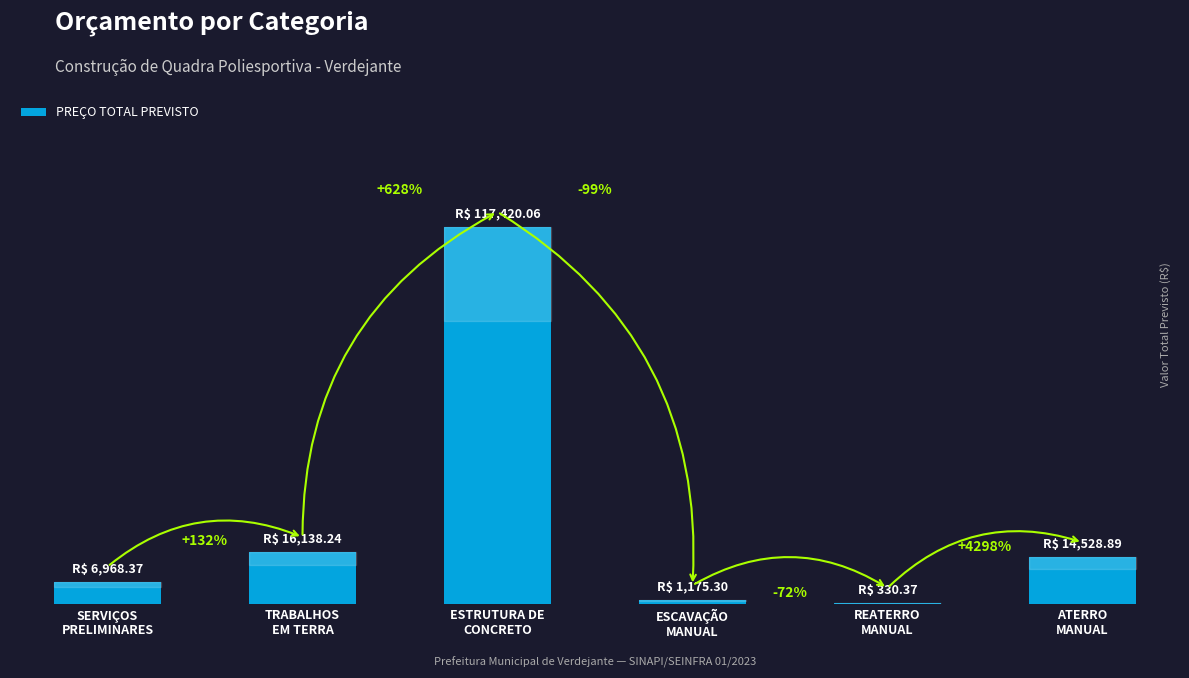

What position from the left is ATERRO
MANUAL?

6